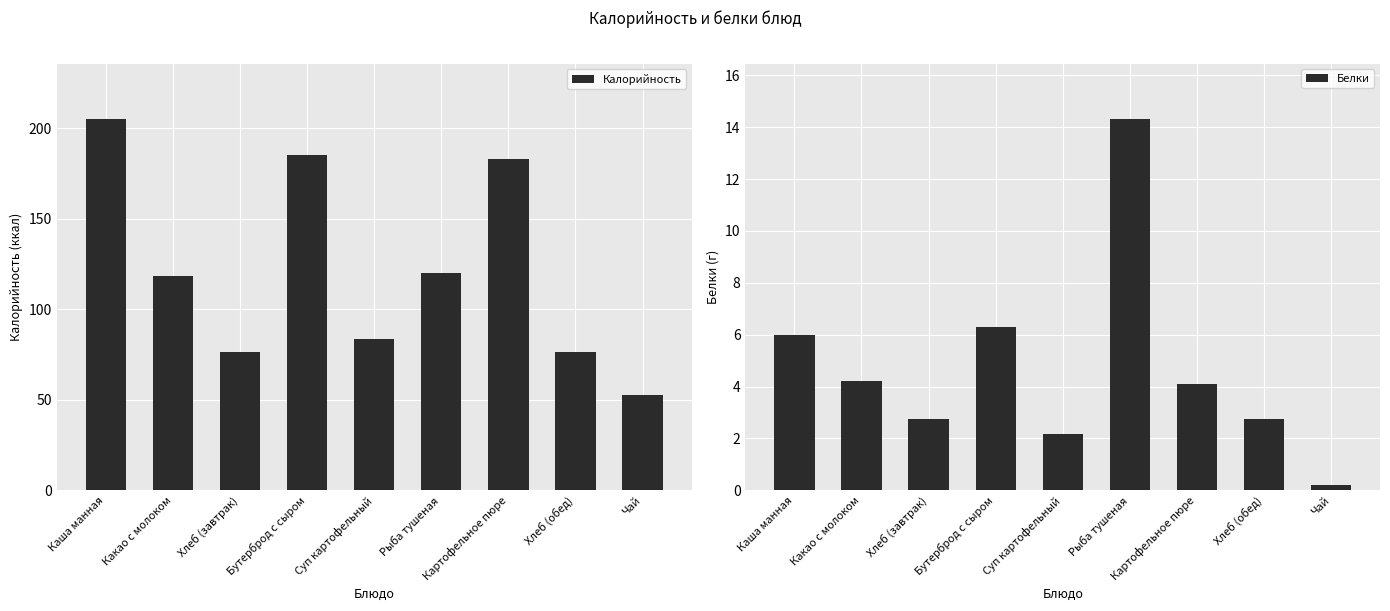

Which series changed the most between Рыба тушеная and Чай?

Калорийность